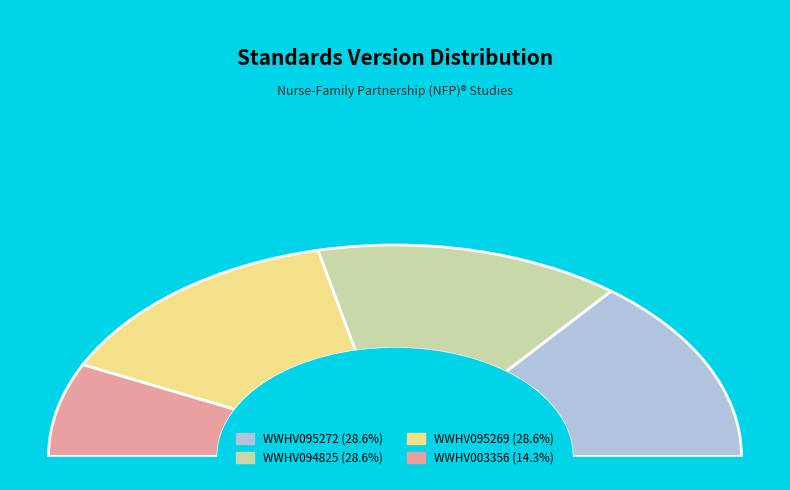

Count the number of slices in the pie.

4